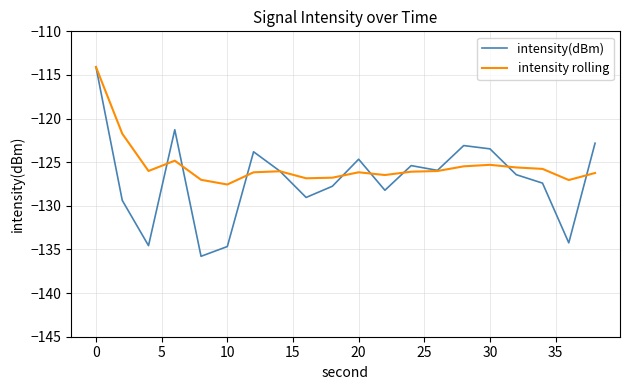

True or false: intensity rolling and intensity(dBm) intersect in this chart.

True